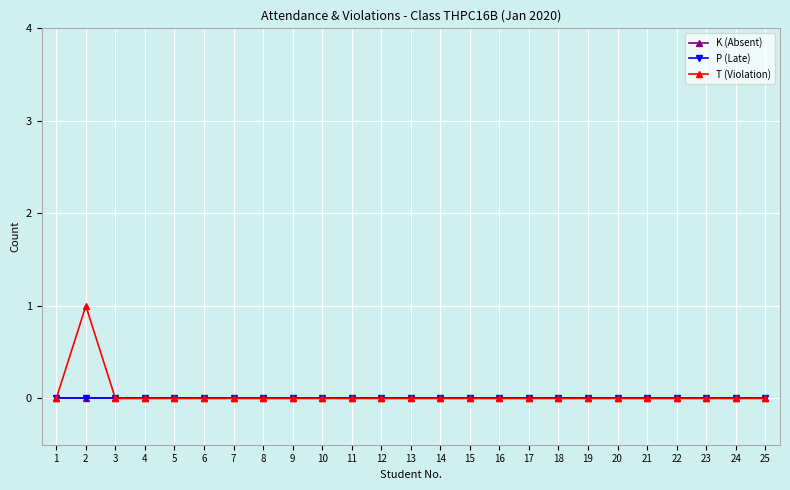

Reading left to right, extract all data points from this chart.

K (Absent): 1=0	2=0	3=0	4=0	5=0	6=0	7=0	8=0	9=0	10=0	11=0	12=0	13=0	14=0	15=0	16=0	17=0	18=0	19=0	20=0	21=0	22=0	23=0	24=0	25=0
P (Late): 1=0	2=0	3=0	4=0	5=0	6=0	7=0	8=0	9=0	10=0	11=0	12=0	13=0	14=0	15=0	16=0	17=0	18=0	19=0	20=0	21=0	22=0	23=0	24=0	25=0
T (Violation): 1=0	2=1	3=0	4=0	5=0	6=0	7=0	8=0	9=0	10=0	11=0	12=0	13=0	14=0	15=0	16=0	17=0	18=0	19=0	20=0	21=0	22=0	23=0	24=0	25=0